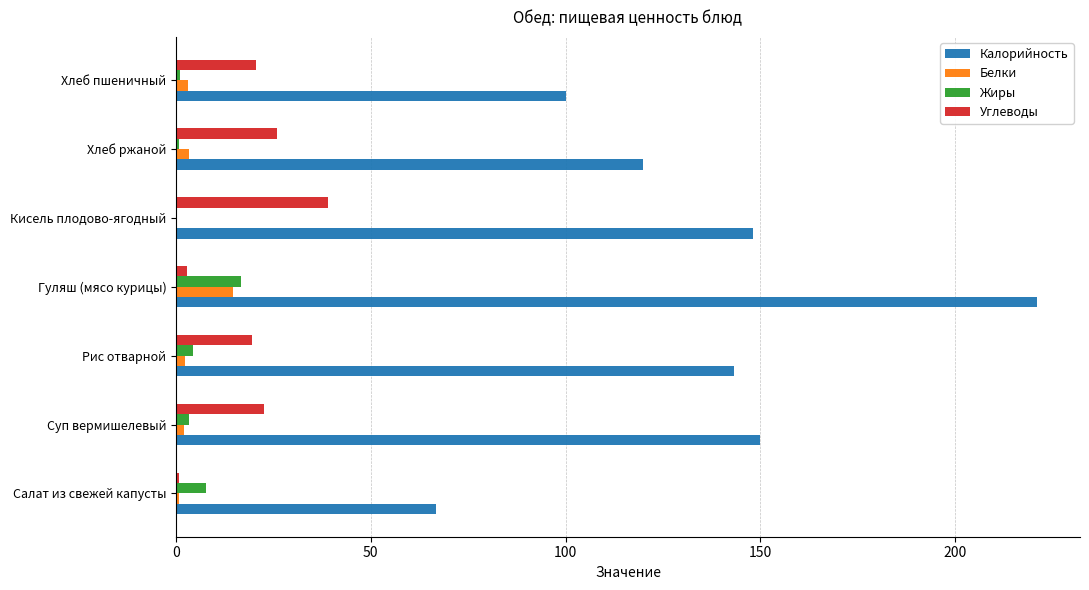

Between Салат из свежей капусты and Рис отварной, which series saw the biggest shift?

Калорийность